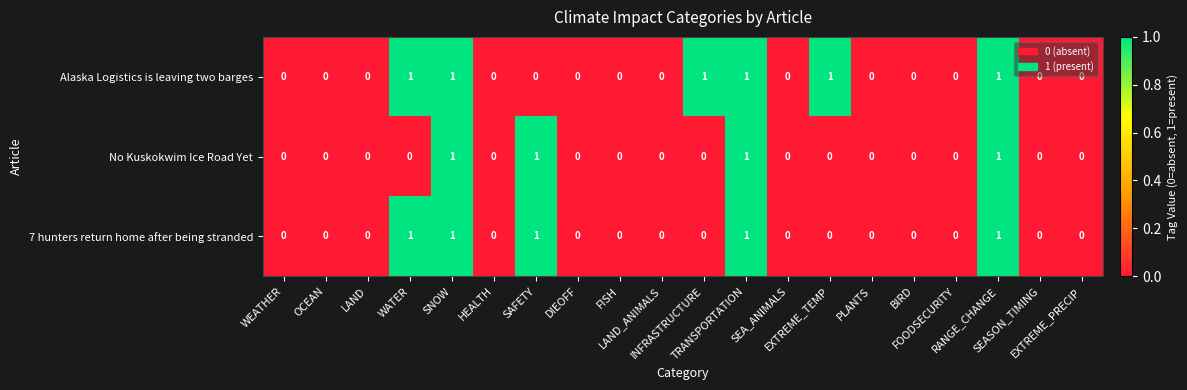

Rank the series by their average value, from lowest to highest.

No Kuskokwim Ice Road Yet, 7 hunters return home after being stranded, Alaska Logistics is leaving two barges